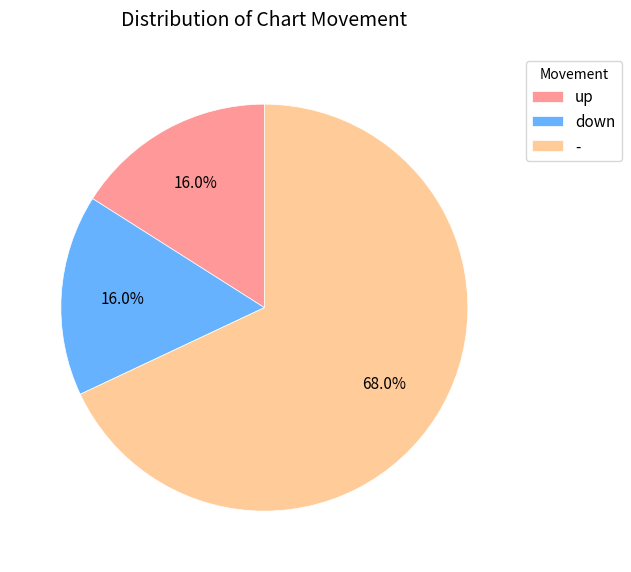

What is the largest slice in the pie chart?

-